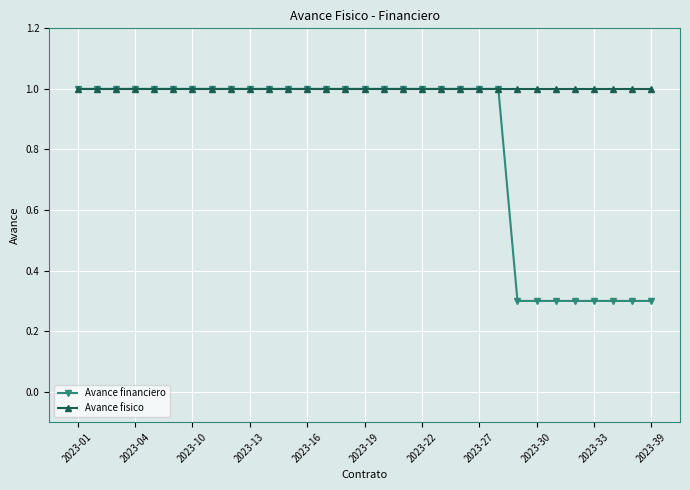

Rank the series by their average value, from lowest to highest.

Avance financiero, Avance fisico